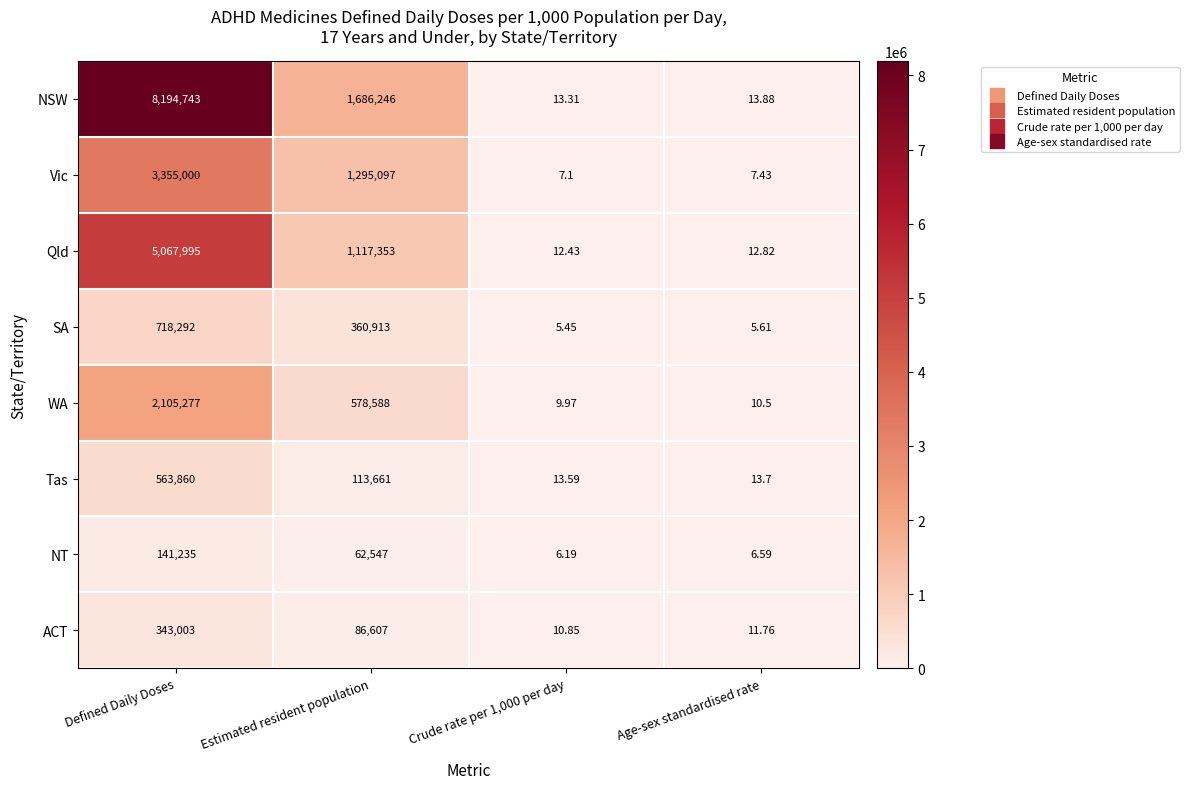

Where is WA nearest to the value 1052643?

Estimated resident population